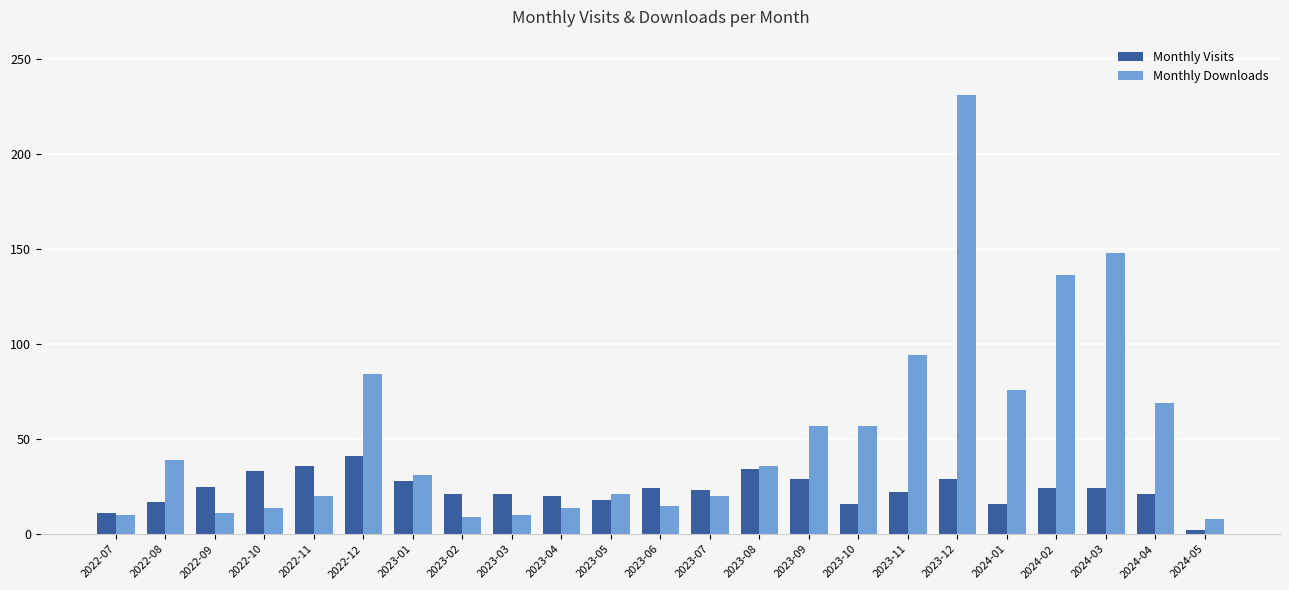

Which series has the largest total across all categories?

Monthly Downloads